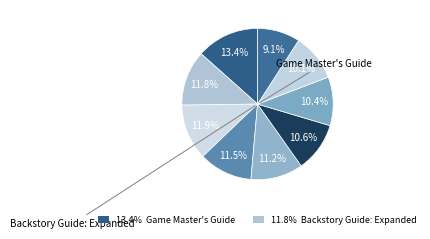

To the nearest percent, what is the average slice percentage?

11%